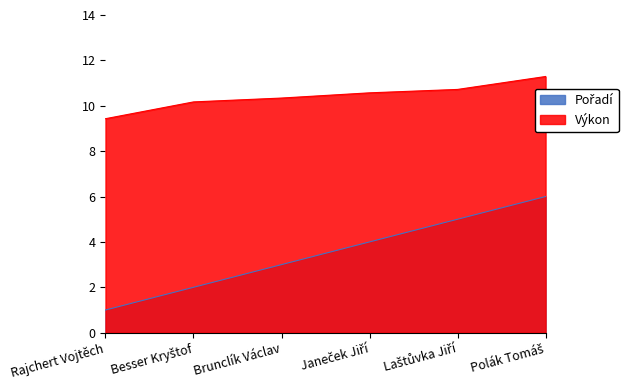

True or false: Výkon and Pořadí cross at least once.

False